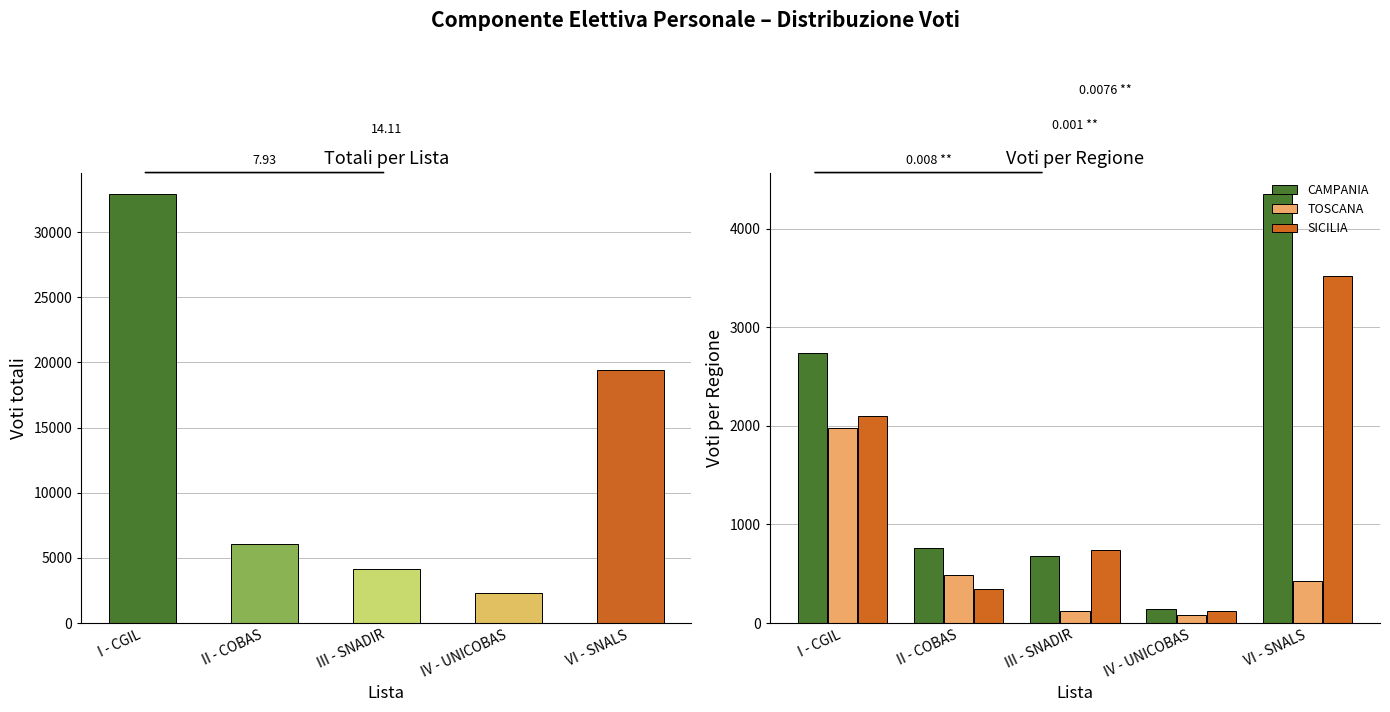

How many values in the TOSCANA series are below 428?

2